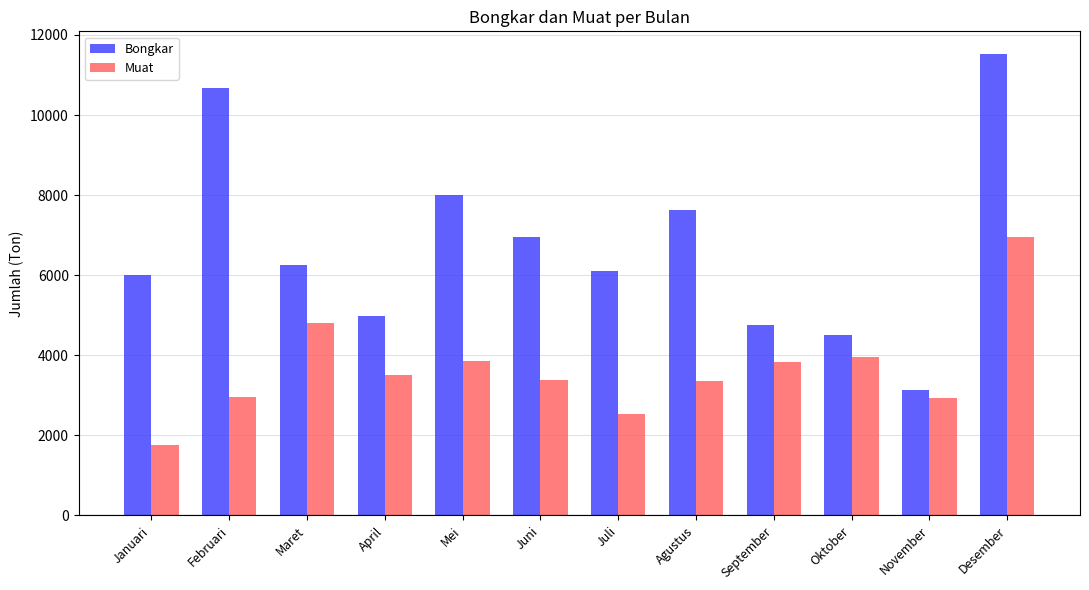

What is the label of the 6th bar from the left?

Juni